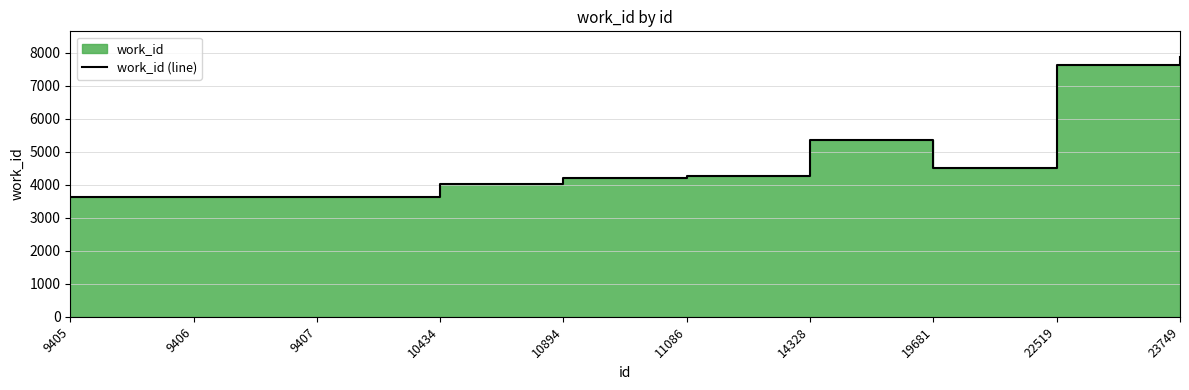

Where is the first local minimum?

19681